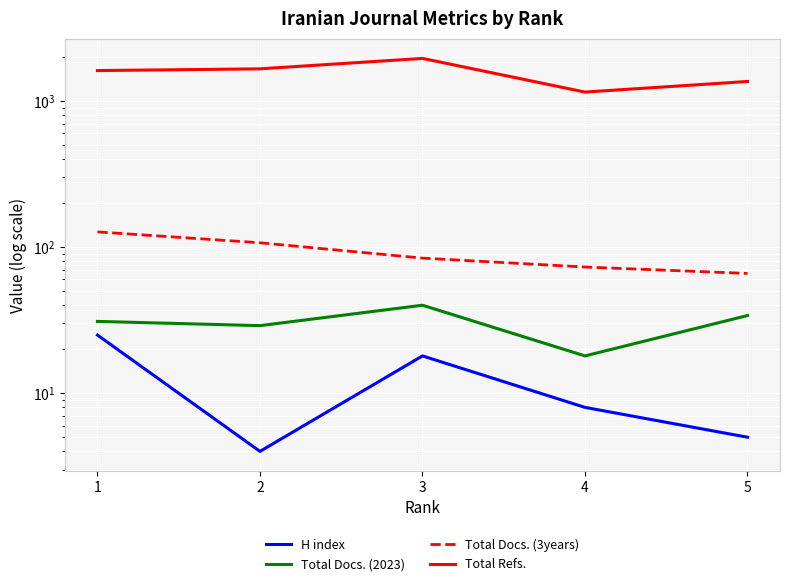

How many series are shown in this chart?

4